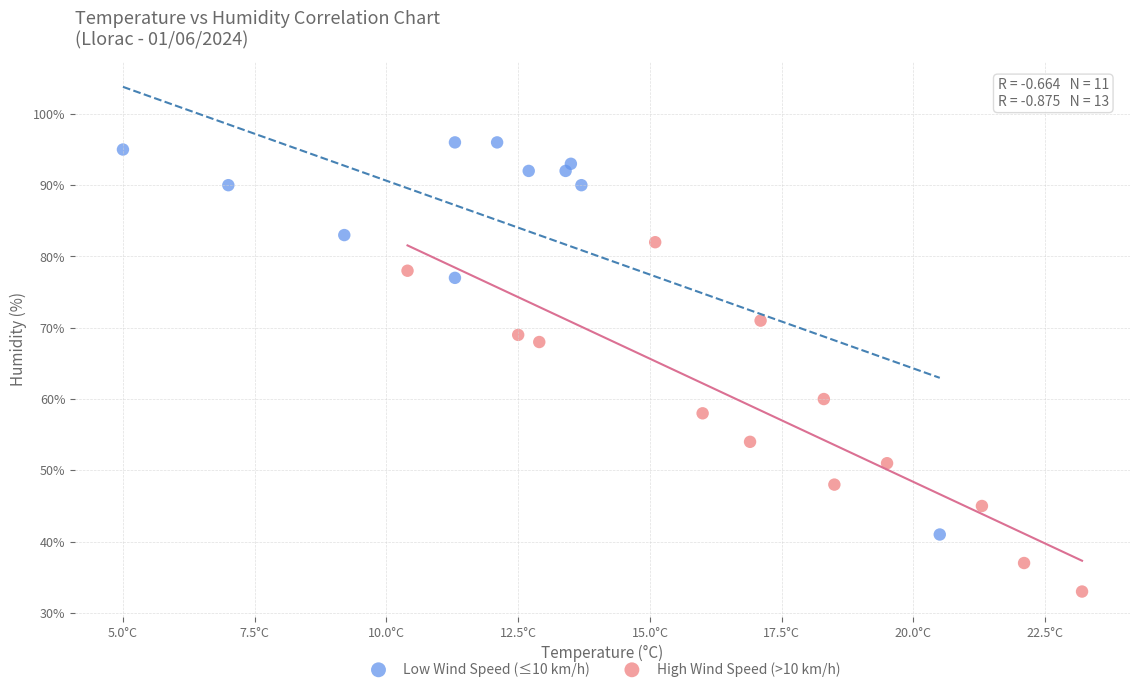

Which series has the widest spread of Y values?

Low Wind Speed (≤10 km/h)